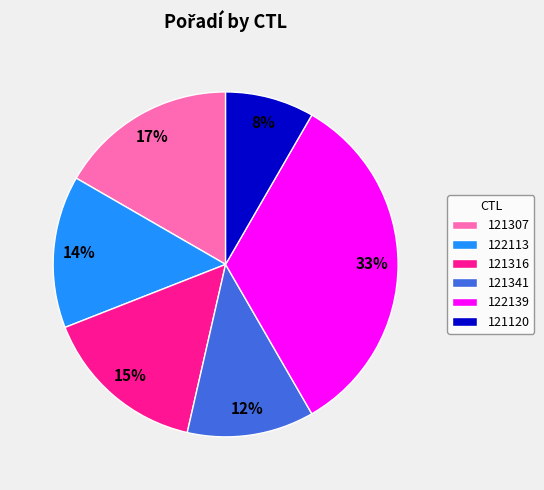

Rank the categories by value from lowest to highest.

121120, 121341, 122113, 121316, 121307, 122139